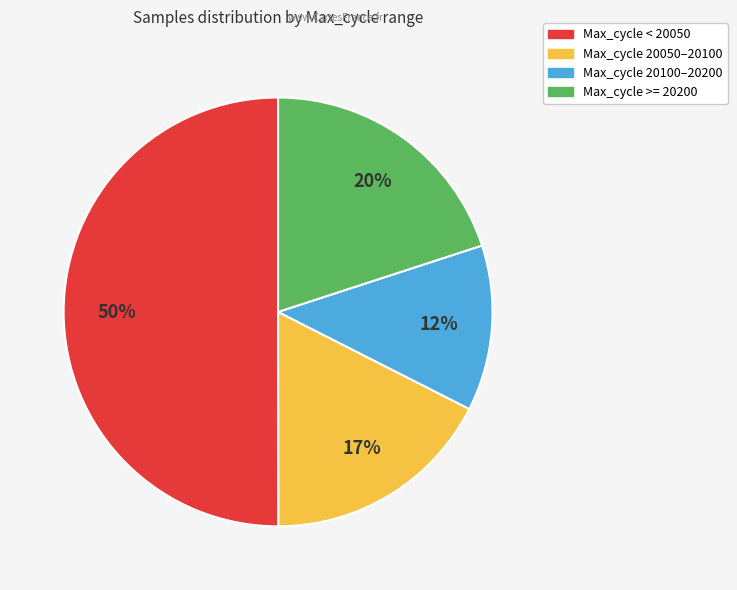

To the nearest percent, what is the difference between the largest and smallest slice percentages?

38%